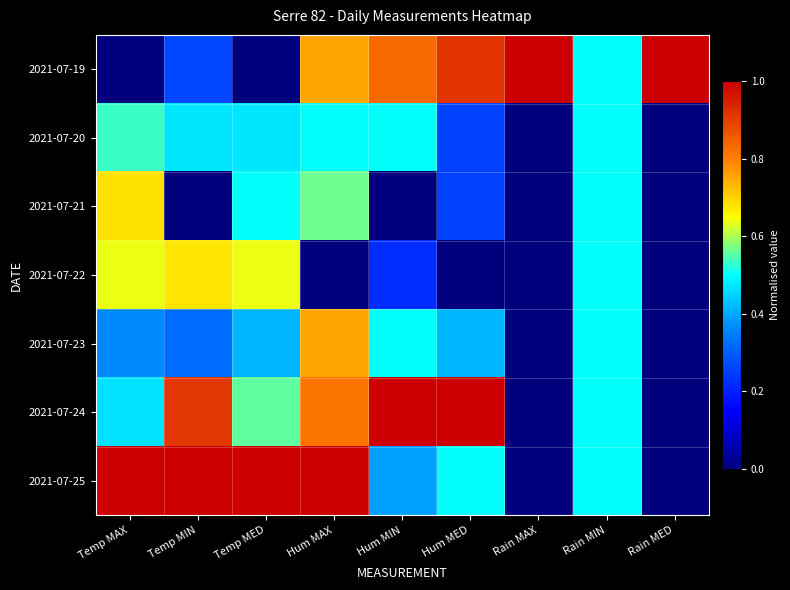

How many distinct data groups are displayed?

7